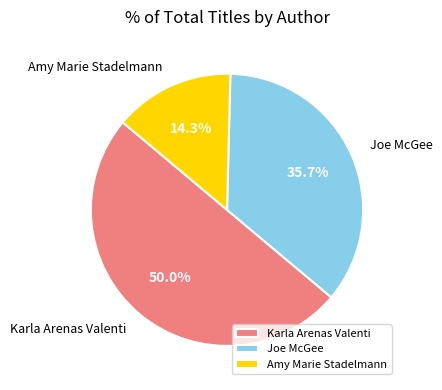

Does Joe McGee represent more than half of the total?

No